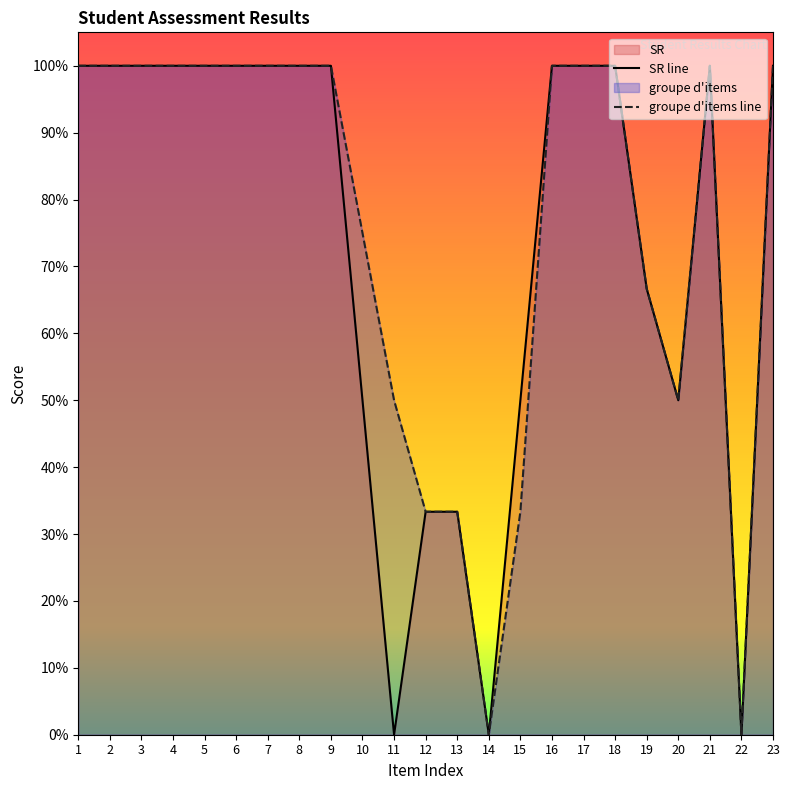

Reading right to left, list all the values displayed in this chart.

SR line: 1.0	0.0	1.0	0.5	0.7	1.0	1.0	1.0	0.5	0.0	0.3	0.3	0.0	0.5	1.0	1.0	1.0	1.0	1.0	1.0	1.0	1.0	1.0
groupe d'items line: 1.0	0.0	1.0	0.5	0.7	1.0	1.0	1.0	0.3	0.0	0.3	0.3	0.5	0.8	1.0	1.0	1.0	1.0	1.0	1.0	1.0	1.0	1.0